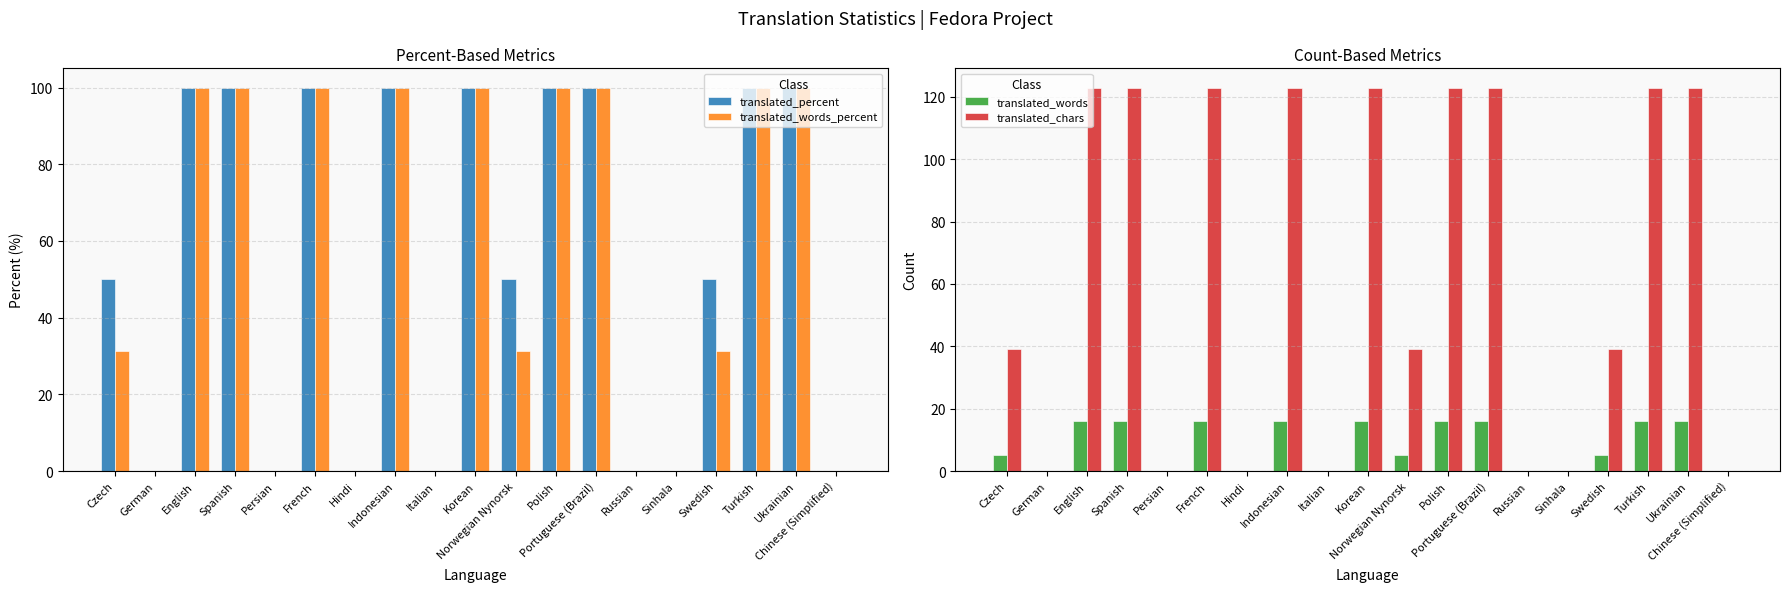

How many translated_chars values are between 0 and 123?

19